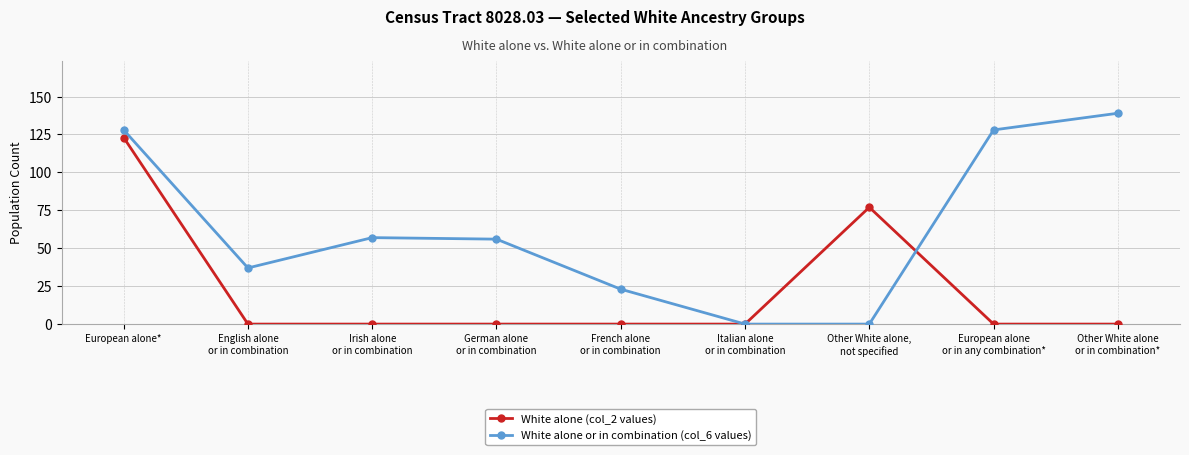

Is the value of White alone or in combination (col_6 values) at Irish alone
or in combination greater than the value of White alone (col_2 values) at European alone
or in any combination*?

Yes